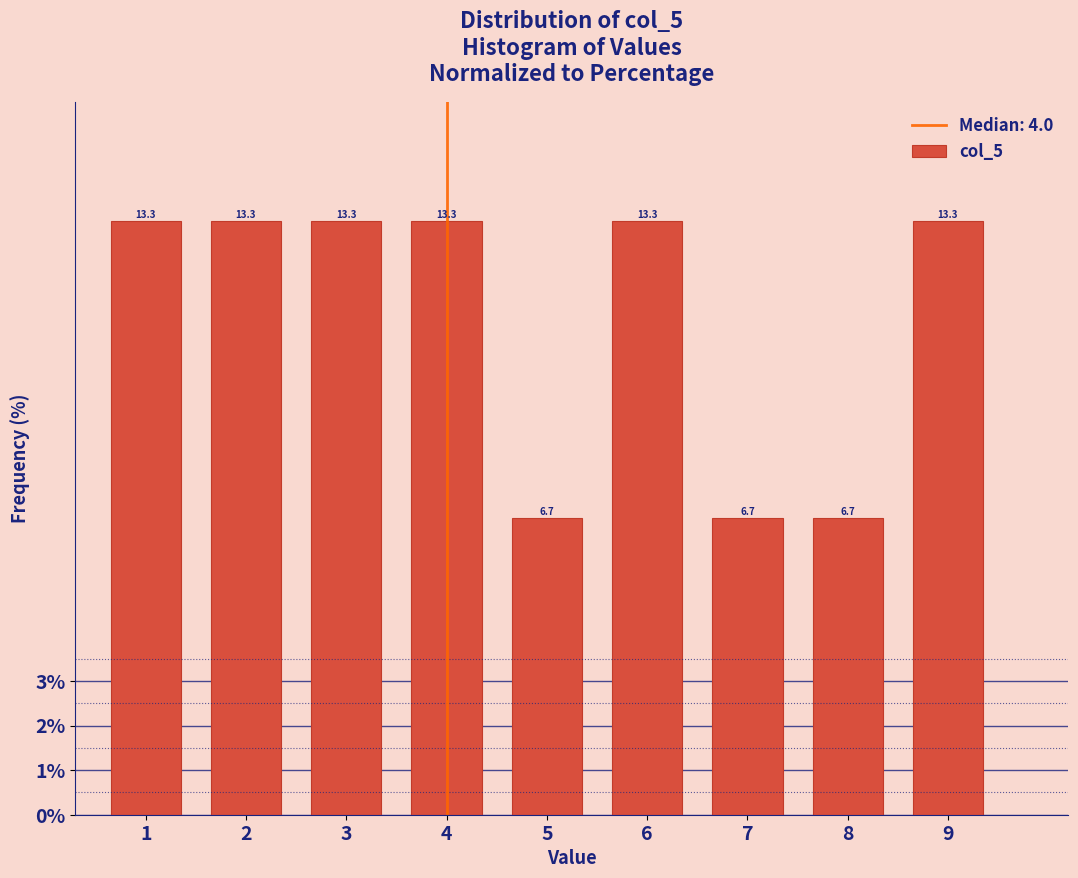

Reading left to right, what are all the values shown in this chart?

13.3	13.3	13.3	13.3	6.7	13.3	6.7	6.7	13.3